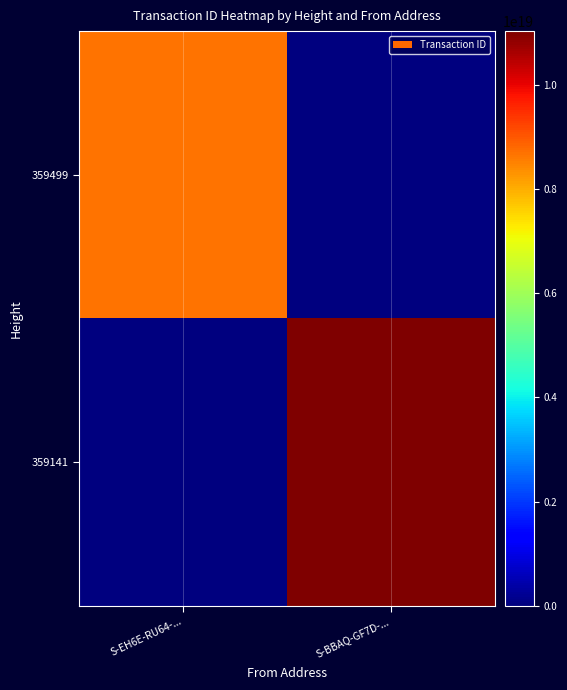

At how many categories does at least one series exceed 2400823140618617856?

2